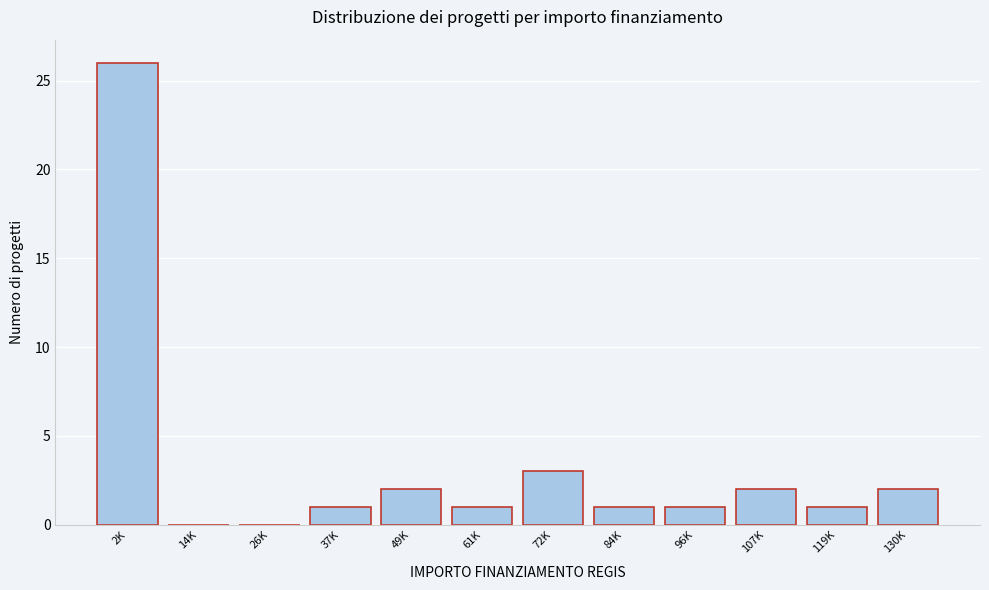

Reading left to right, extract all data points from this chart.

2K=26	14K=0	26K=0	37K=1	49K=2	61K=1	72K=3	84K=1	96K=1	107K=2	119K=1	130K=2